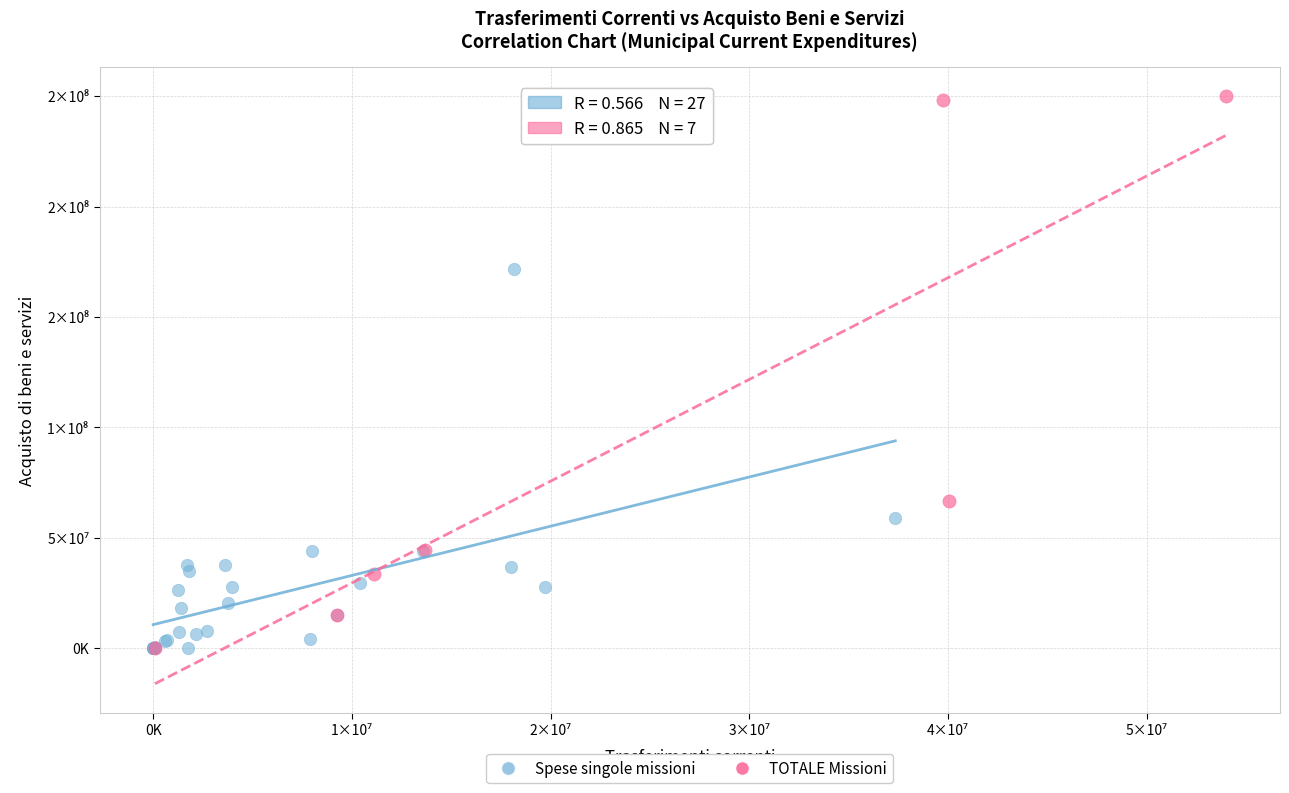

What are all the series names shown in the legend?

Spese singole missioni, TOTALE Missioni